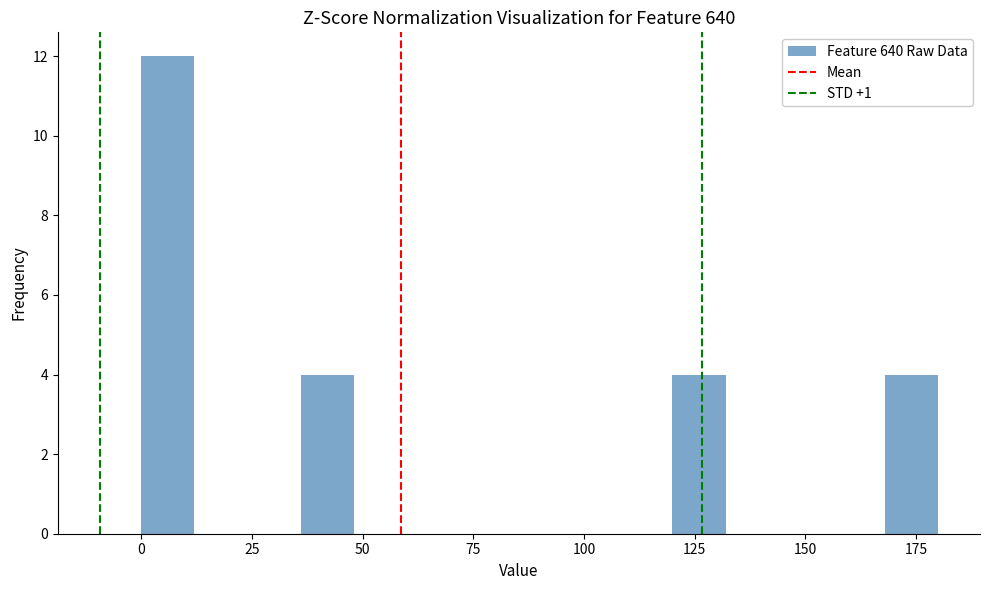

Read against the x-axis, roughly where is the centre of the tallest bar?

5